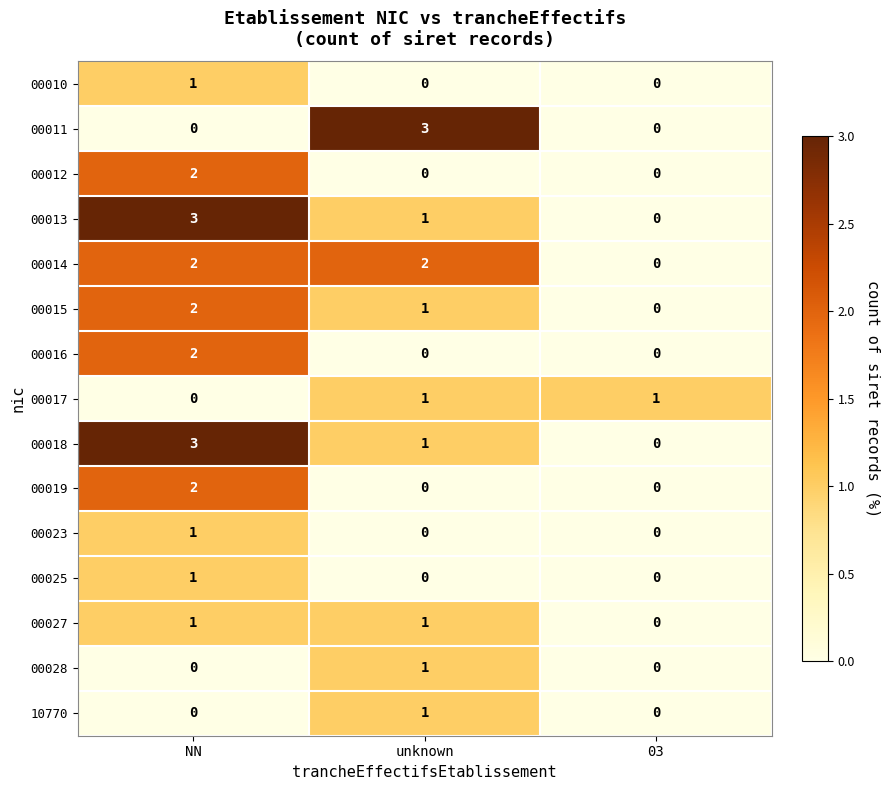

Between unknown and 03, which series saw the biggest shift?

00011